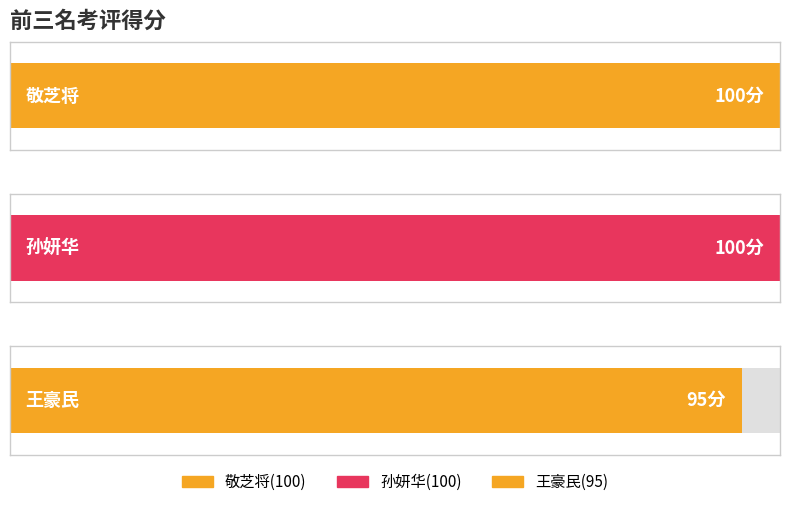

What is the maximum value shown in the chart?

100